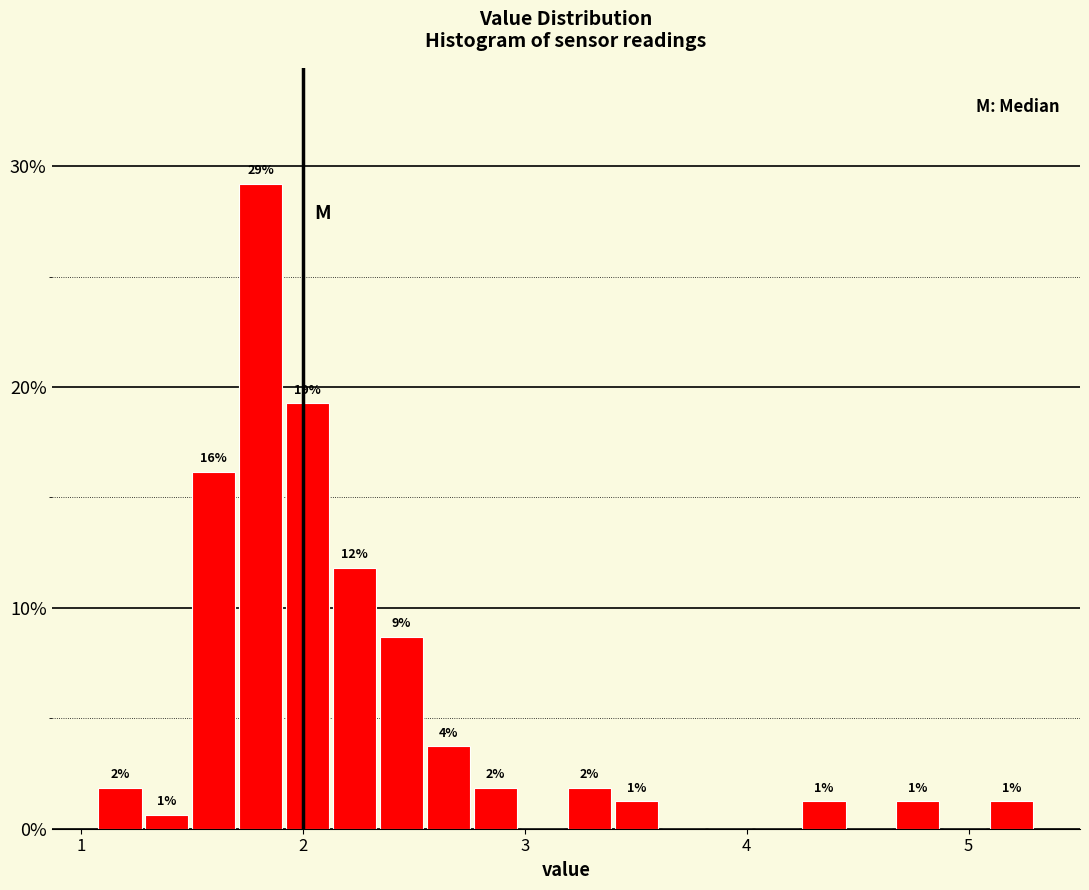

Around what value on the x-axis is the tallest bar? Give the approximate position of its centre, as read against the axis.

1.8